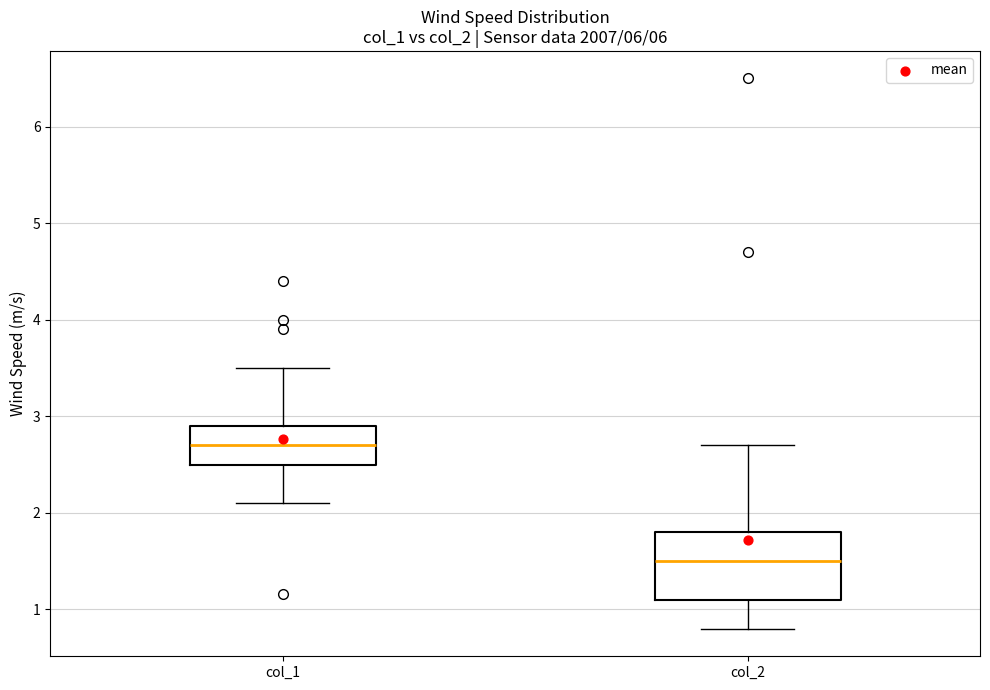

Reading left to right, read every box against the y-axis: the position of its median line, the range the box covers, and the ends of its whiskers. The values are not printed on the chart, so give them approximately, as read against the axis.

col_1: median 2.7, box 2.5 to 2.9, whiskers 2.1 to 3.5
col_2: median 1.5, box 1.1 to 1.8, whiskers 0.8 to 2.7